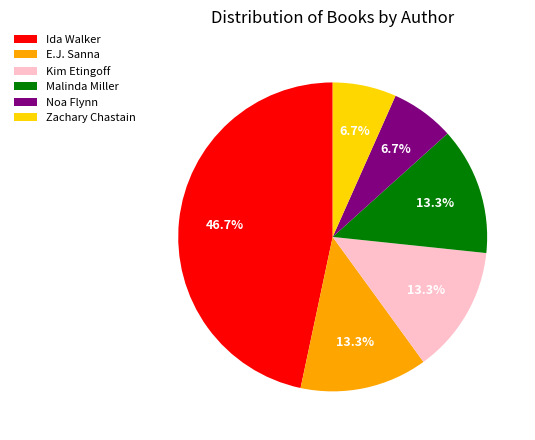

Is there any slice that represents more than half of the pie?

No